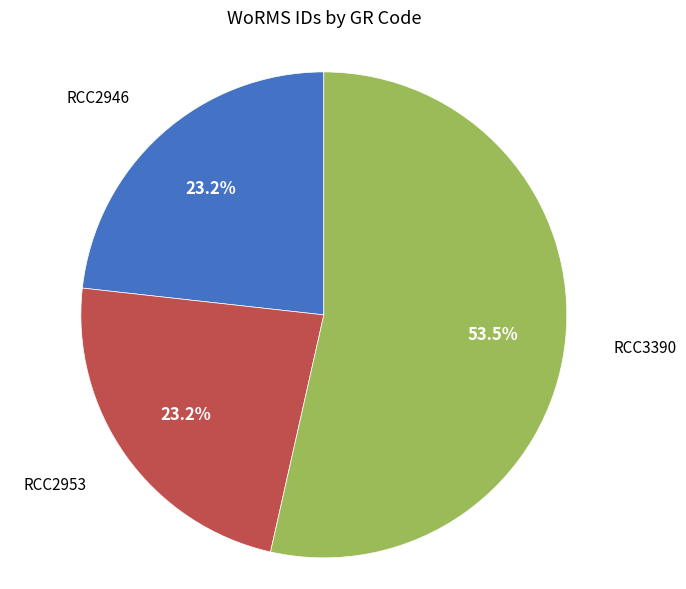

Which category has the biggest portion of the pie?

RCC3390